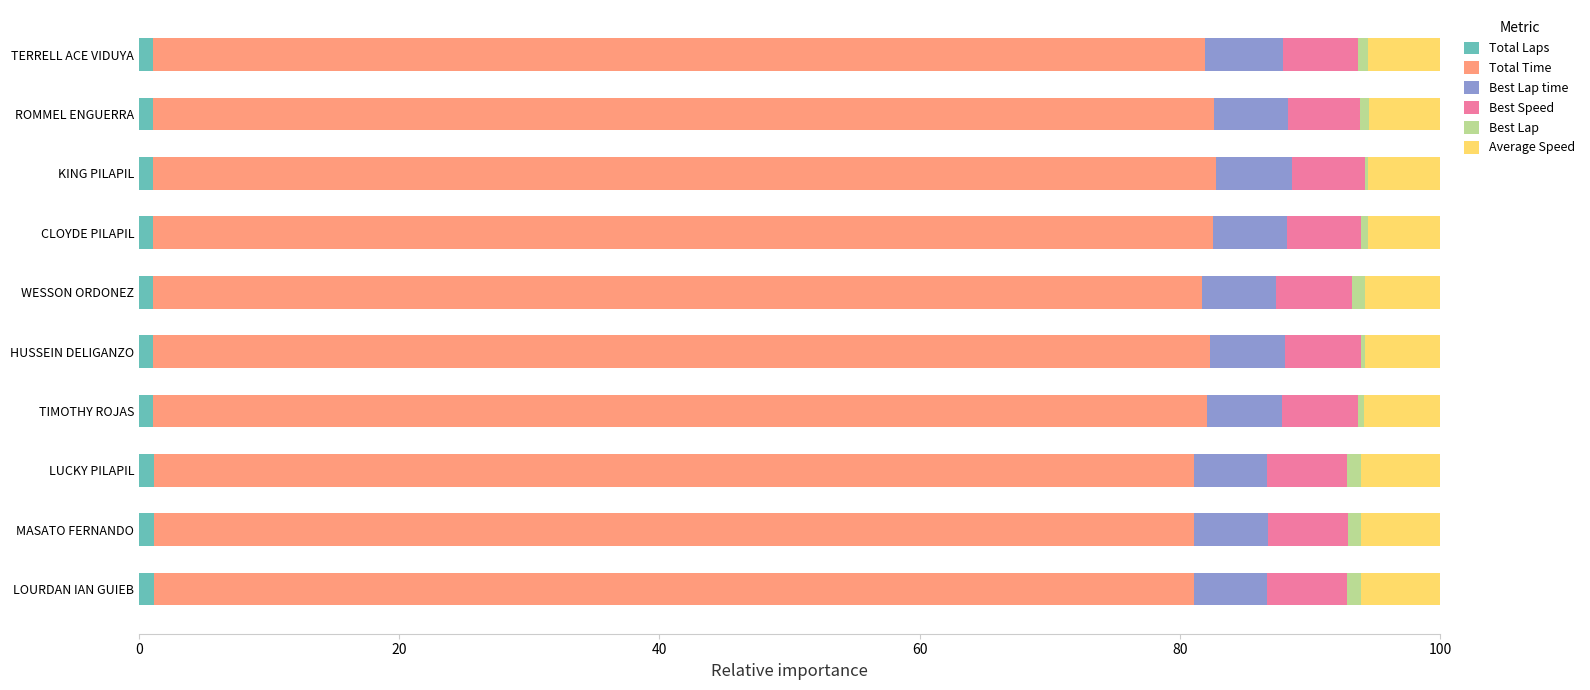

What is the sum of all Total Laps values?

11.0